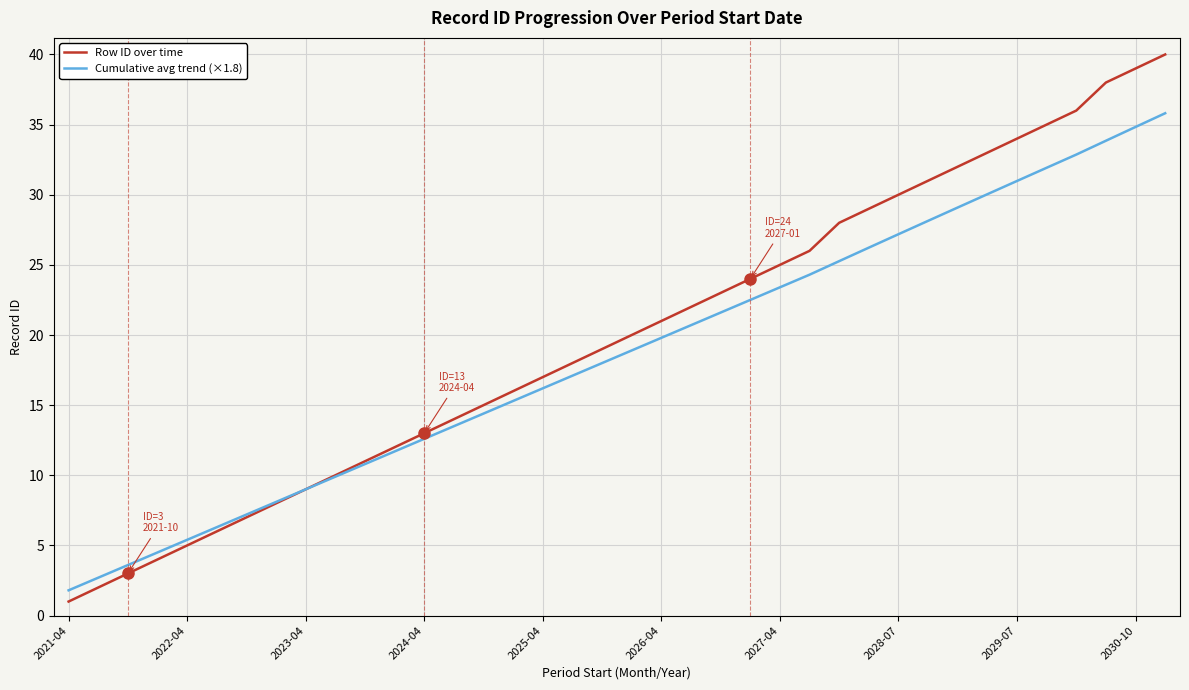

Rank the series by their maximum value, from lowest to highest.

Cumulative avg trend (×1.8), Row ID over time